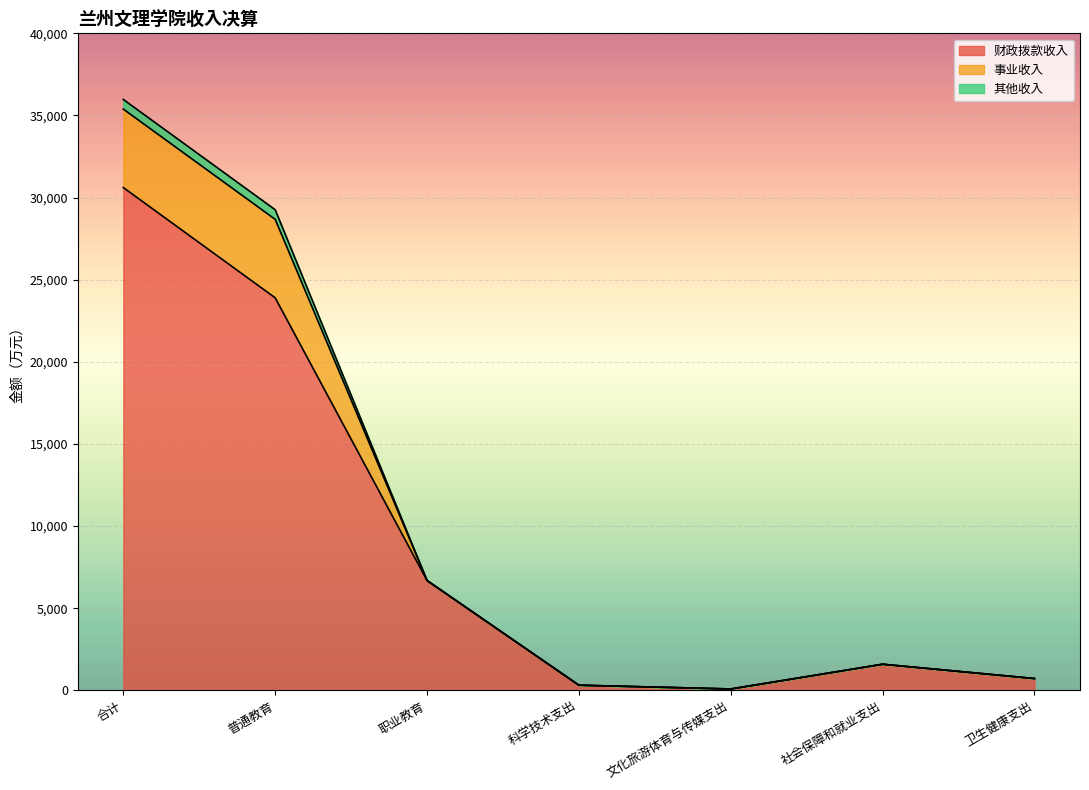

How many interior local peaks does the 其他收入 series have?

1